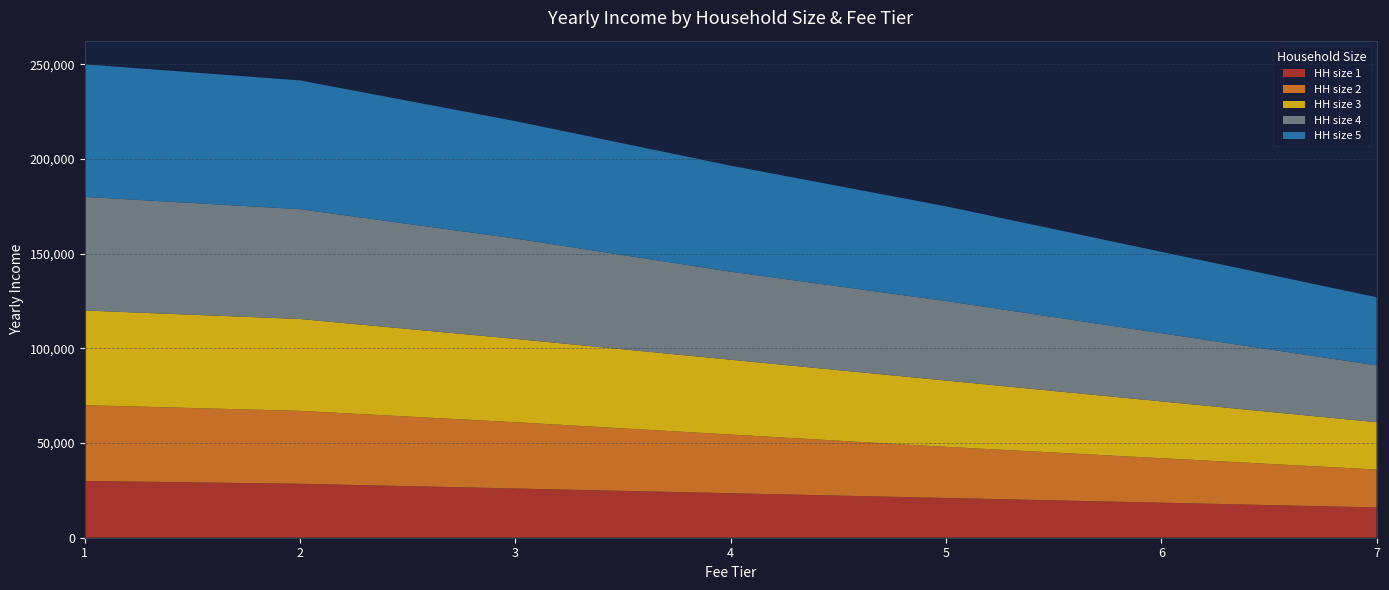

Reading left to right, list all the values displayed in this chart.

HH size 1: 1=30000	2=28500	3=26000	4=23500	5=21000	6=18500	7=16000
HH size 2: 1=40000	2=38500	3=35000	4=31000	5=27000	6=23500	7=20000
HH size 3: 1=50000	2=48500	3=44000	4=39500	5=35000	6=30000	7=25000
HH size 4: 1=60000	2=58000	3=53000	4=46500	5=42000	6=36000	7=30000
HH size 5: 1=70000	2=68000	3=62000	4=56000	5=50000	6=43000	7=36000